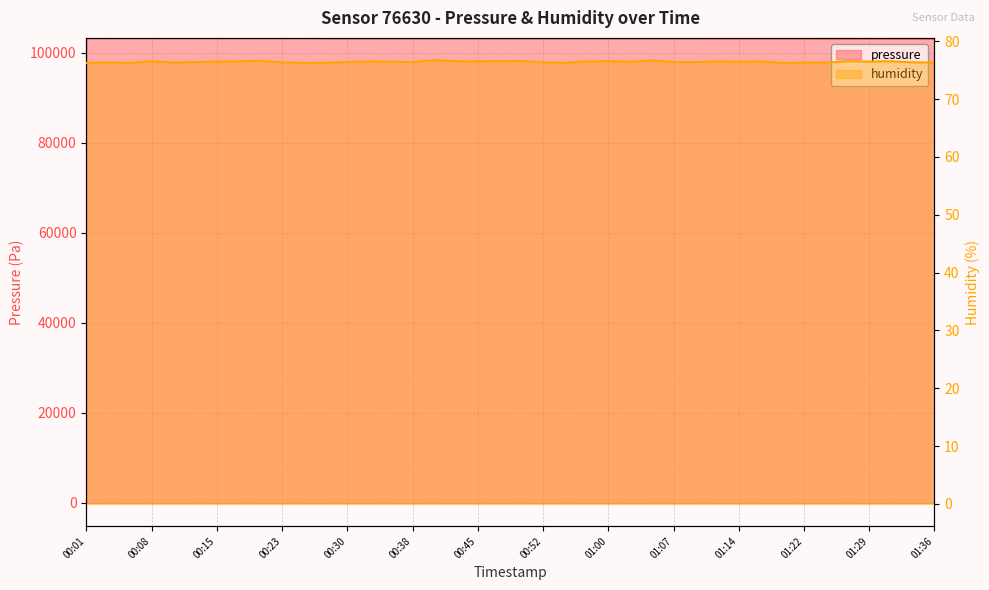

How many interior local valleys does the humidity series have?

11